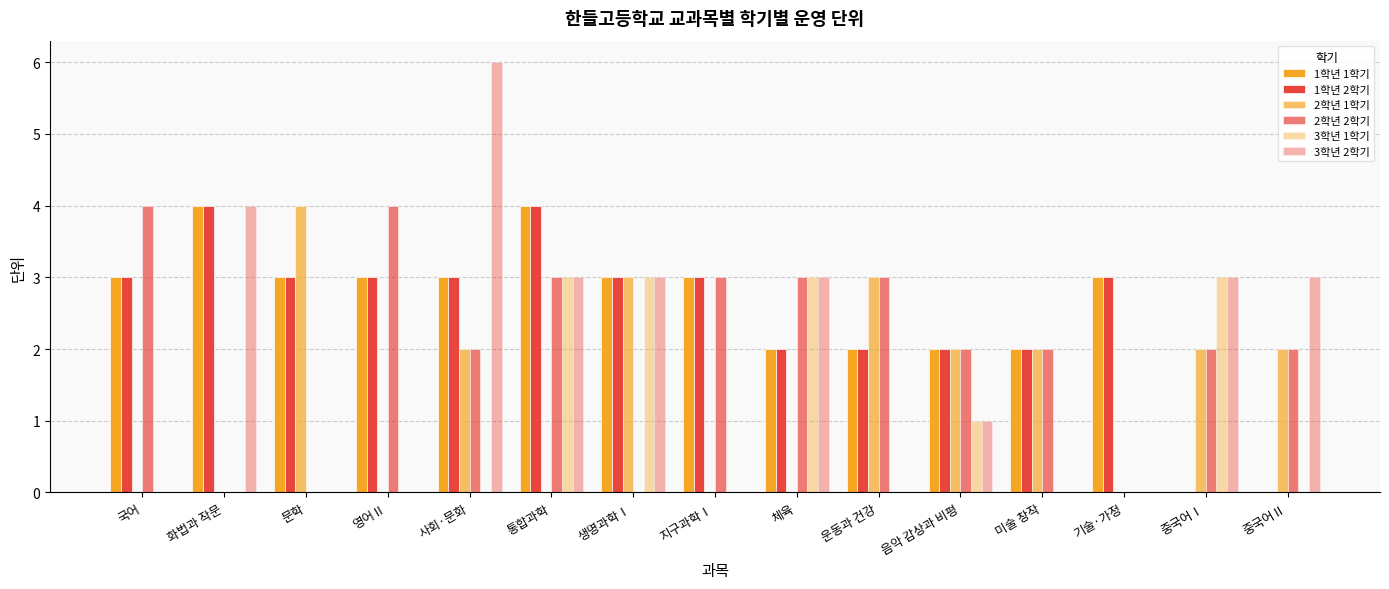

Are the bars grouped side by side (vs. stacked)?

Yes